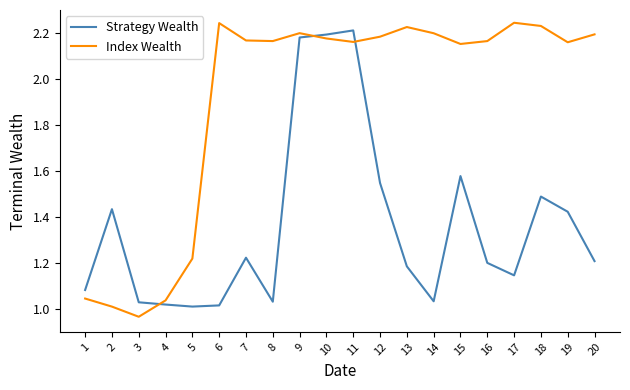

Which category has the lowest value across all series?

3